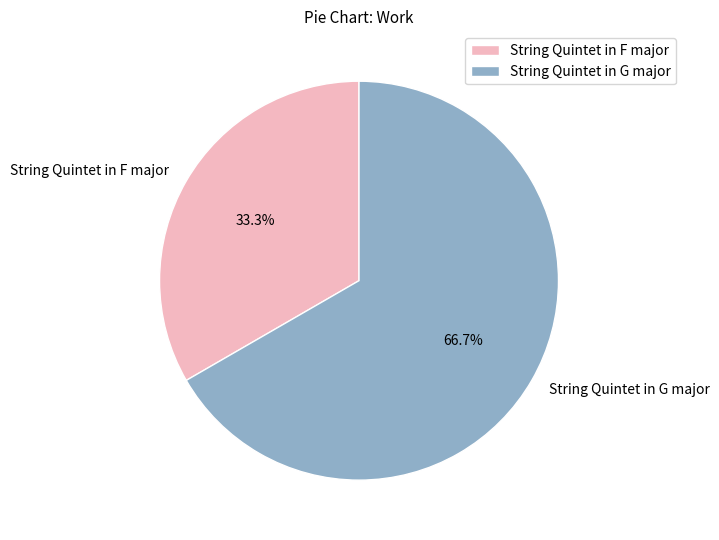

To the nearest percent, what is the difference between the String Quintet in G major and String Quintet in F major slice percentages?

33%